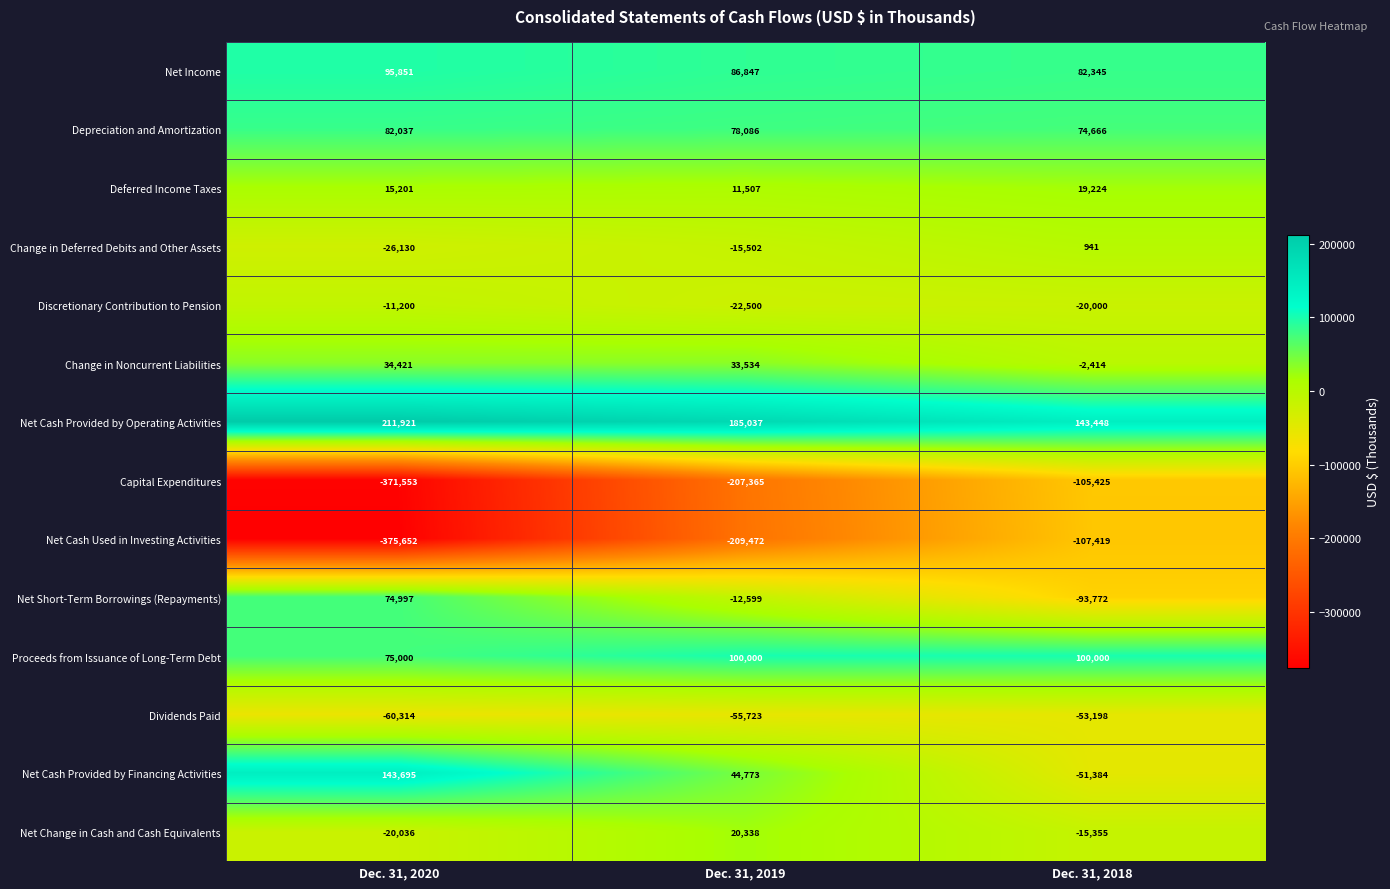

How many distinct data groups are displayed?

14